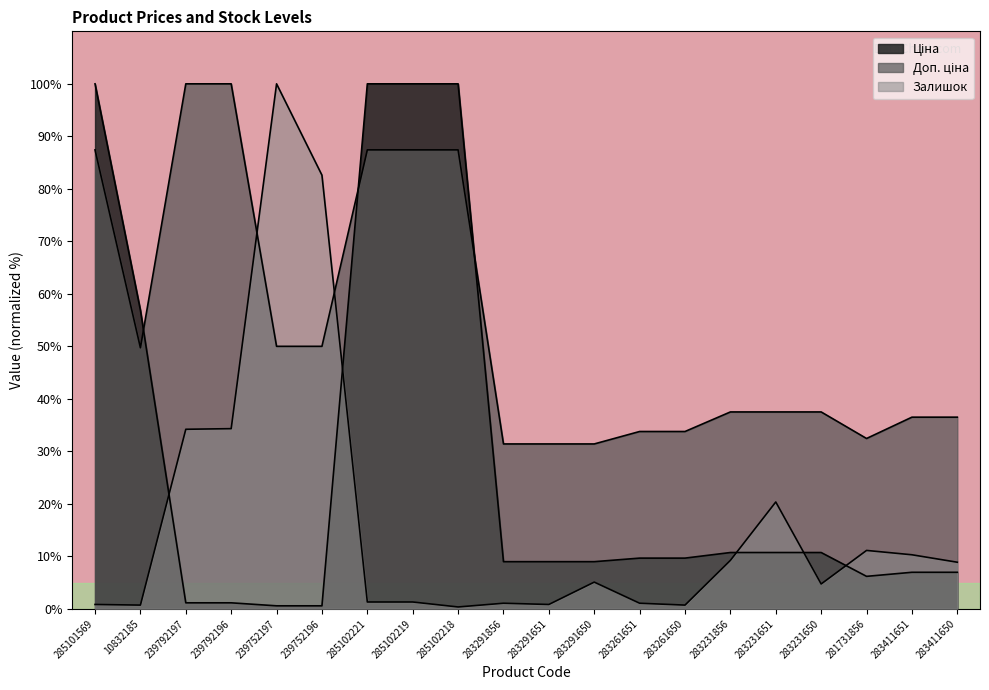

After their last crossing, which series has the higher values: Ціна or Доп. ціна?

Доп. ціна